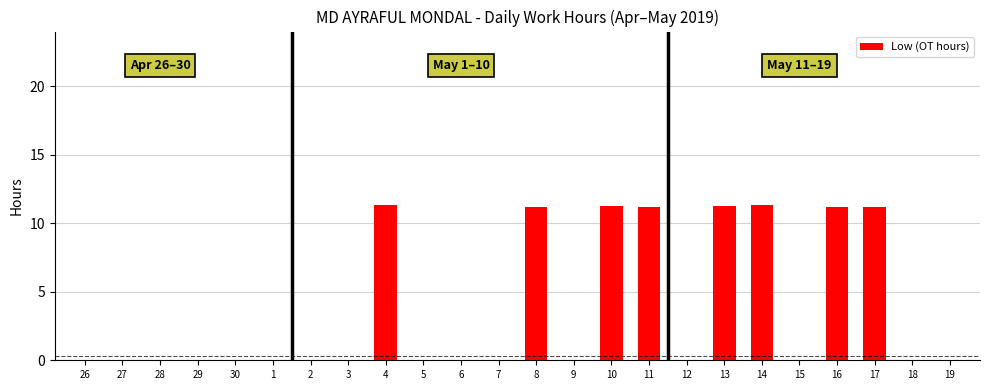

What is the sum of the values at 10 and 5?

11.3